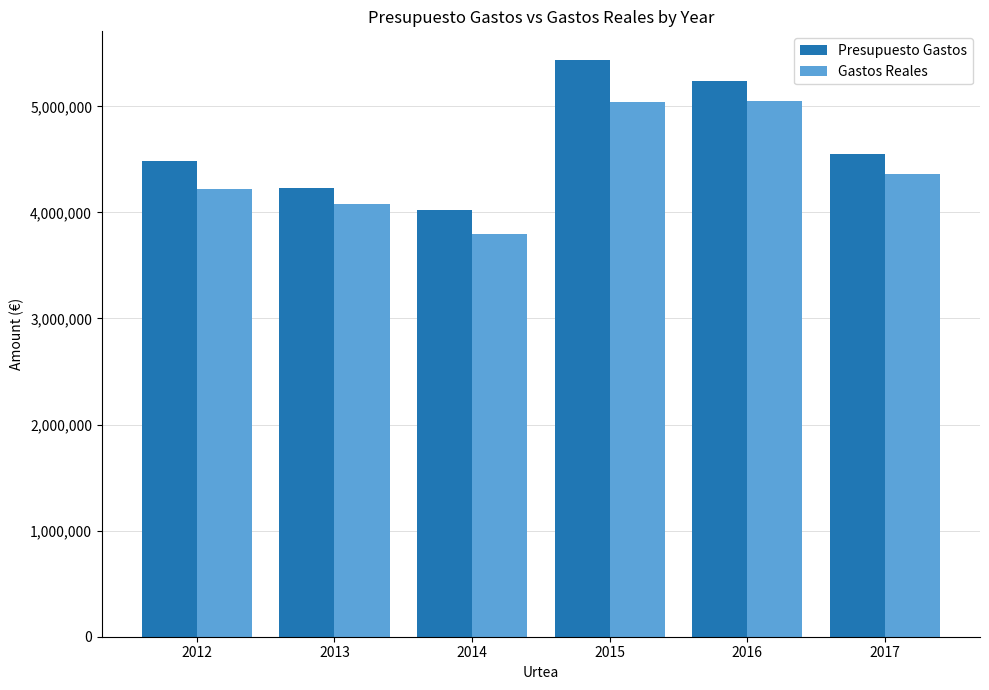

What is the minimum value for Presupuesto Gastos?

4019140.6